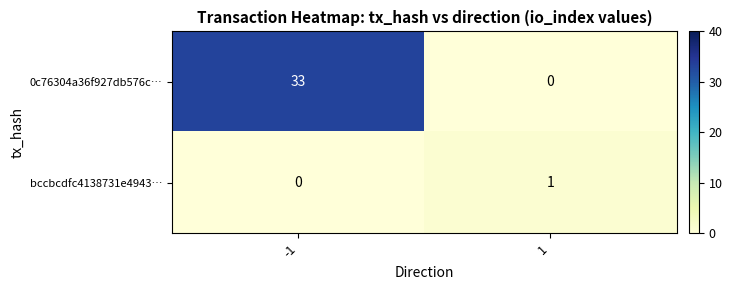

What value does the 0c76304a36f927db576c… series have at -1, to the nearest 5?

35